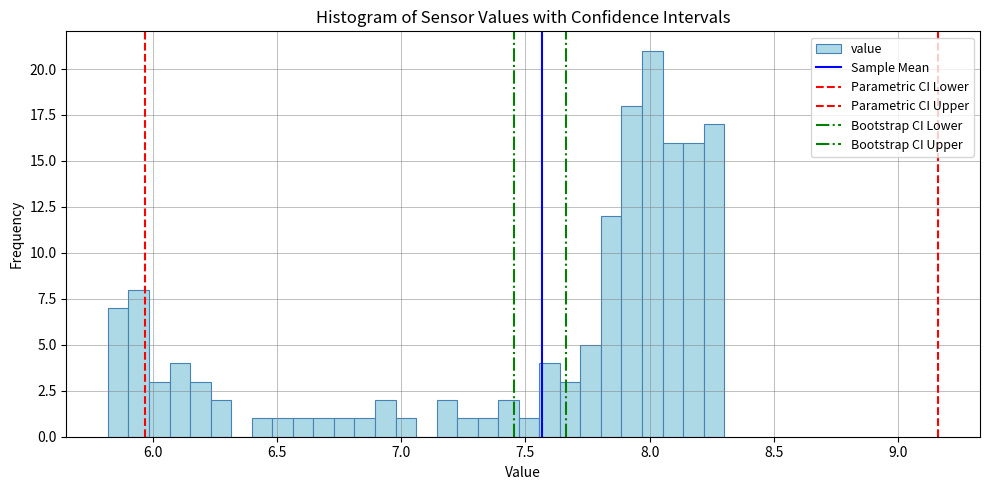

Around what value on the x-axis is the tallest bar? Give the approximate position of its centre, as read against the axis.

8.00